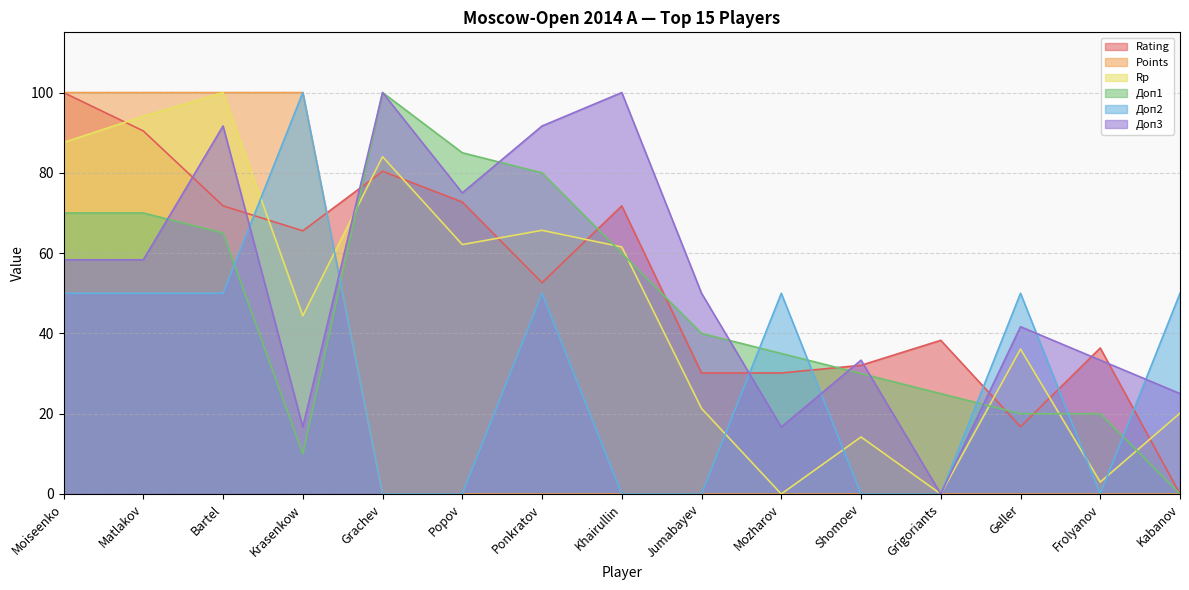

What is the spread (max minus min) of values at Frolyanov?

36.4